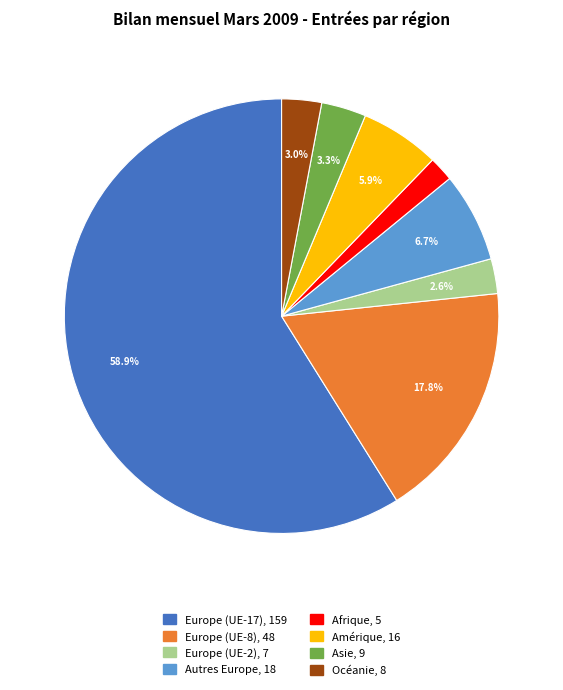

Is there a majority slice in this chart?

Yes